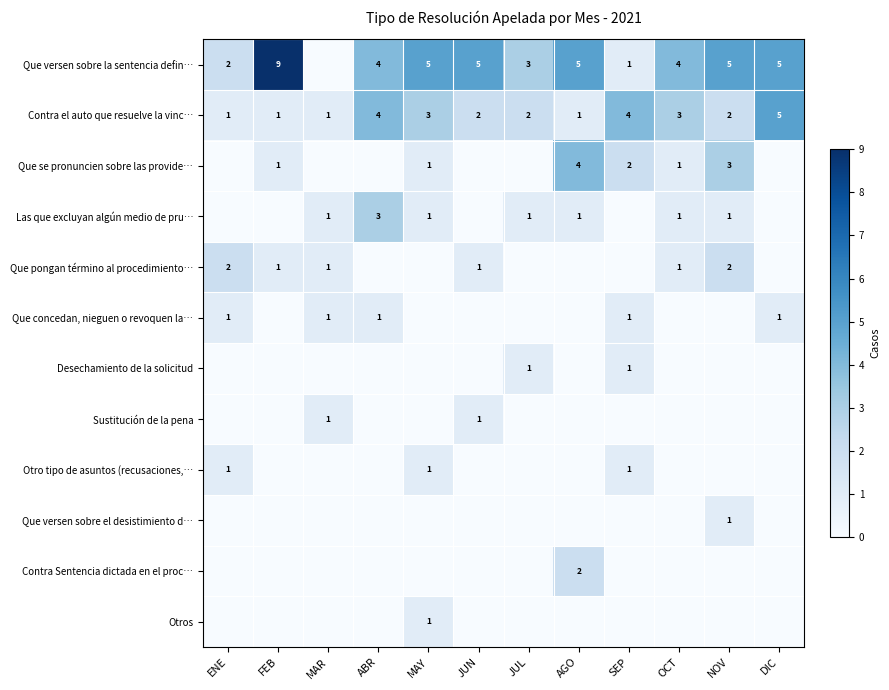

What value does the Contra el auto que resuelve la vinc… series have at DIC?

5